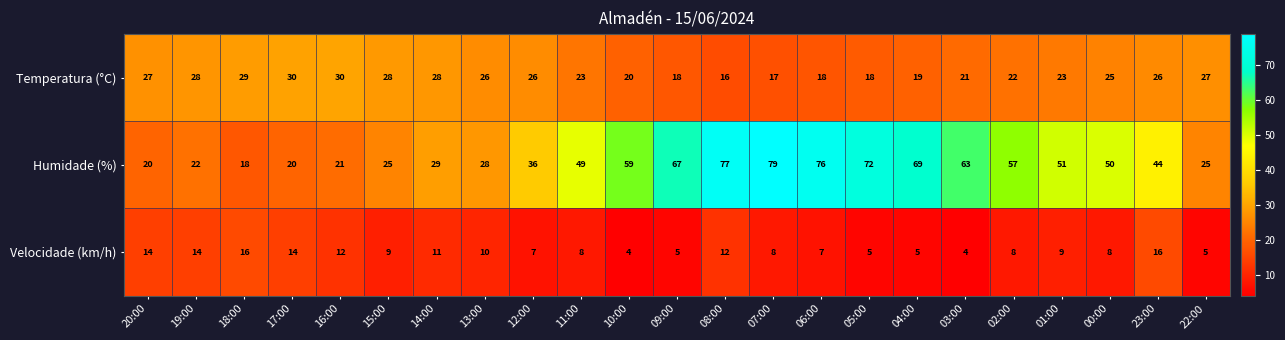

Is the value of Velocidade (km/h) at 00:00 greater than the value of Humidade (%) at 18:00?

No